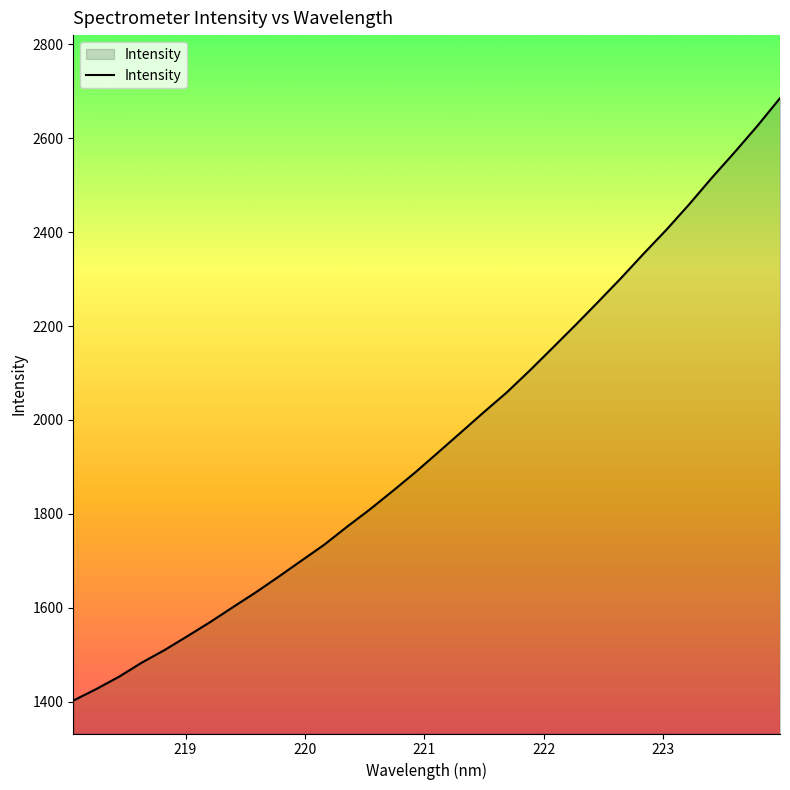

What is the difference between the maximum and minimum values?

1283.3